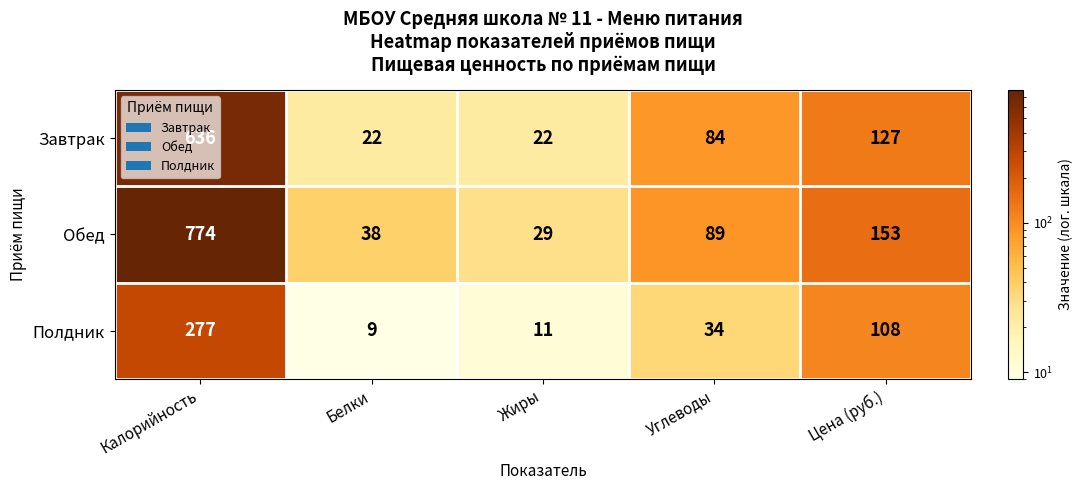

How many data points does each series have?

5